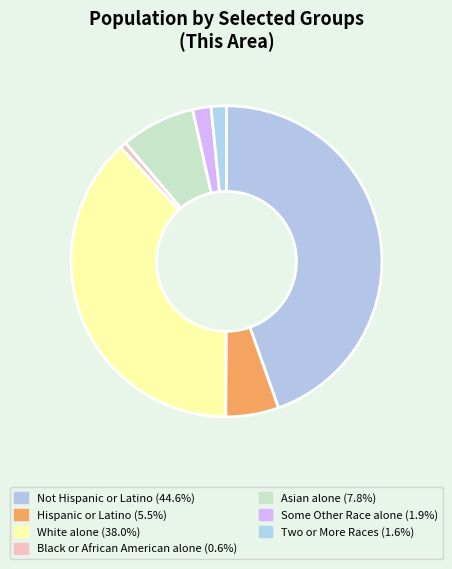

The Two or More Races slice represents 2% of the pie. True or false?

True